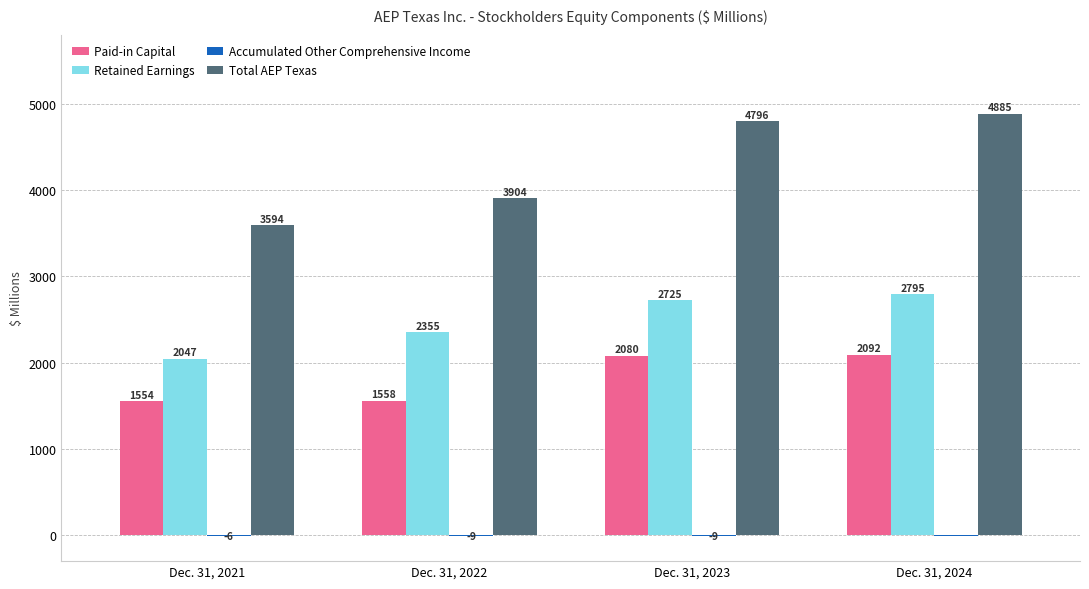

Between Dec. 31, 2023 and Dec. 31, 2024, which series saw the biggest shift?

Total AEP Texas